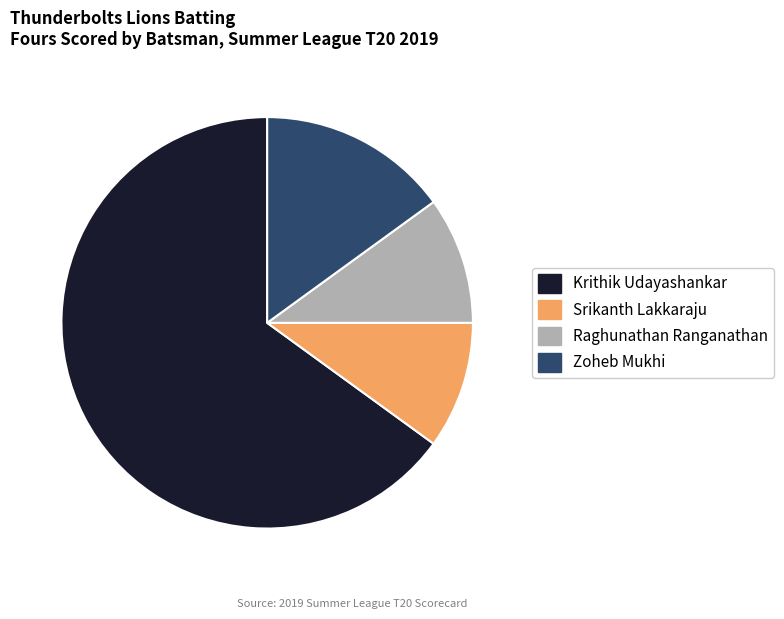

Is the sum of Srikanth Lakkaraju and Zoheb Mukhi greater than half?

No